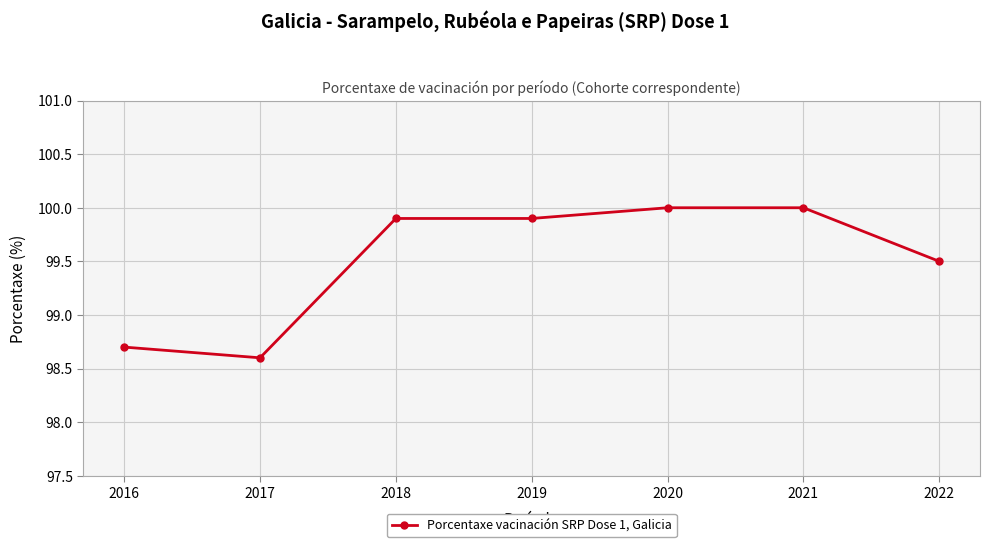

Does the chart display data point markers on the line(s)?

Yes